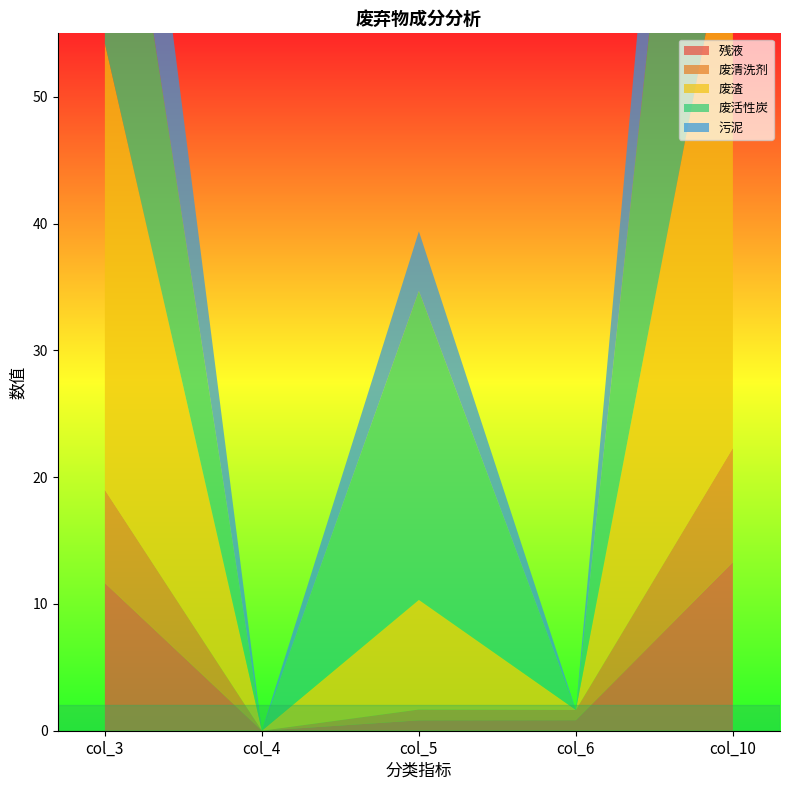

Reading left to right, extract all data points from this chart.

残液: col_3=11.7	col_4=0.0	col_5=0.8	col_6=0.8	col_10=13.3
废清洗剂: col_3=7.3	col_4=0.0	col_5=0.8	col_6=0.8	col_10=9.0
废渣: col_3=35.2	col_4=0.0	col_5=8.7	col_6=0.0	col_10=43.9
废活性炭: col_3=25.5	col_4=0.0	col_5=24.4	col_6=0.0	col_10=49.9
污泥: col_3=17.2	col_4=0.0	col_5=4.7	col_6=0.0	col_10=21.9